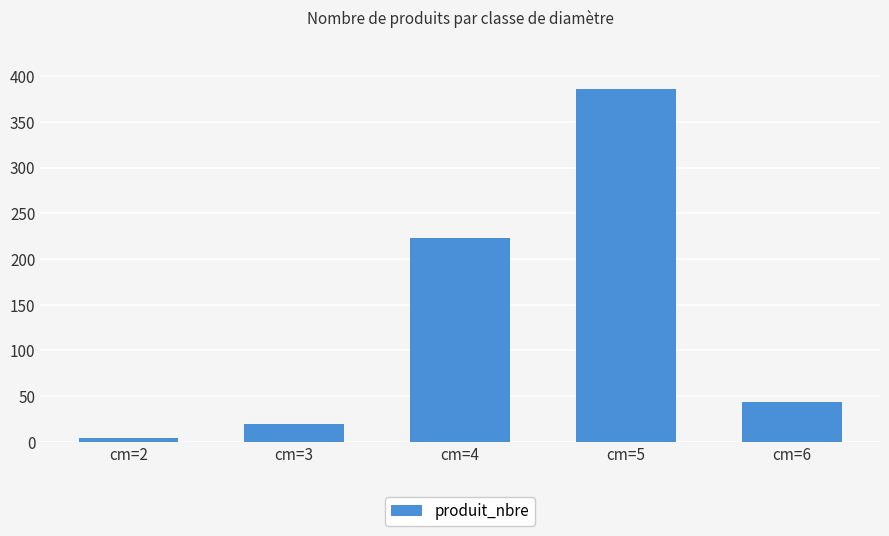

Which category has the lowest value across all series?

cm=2